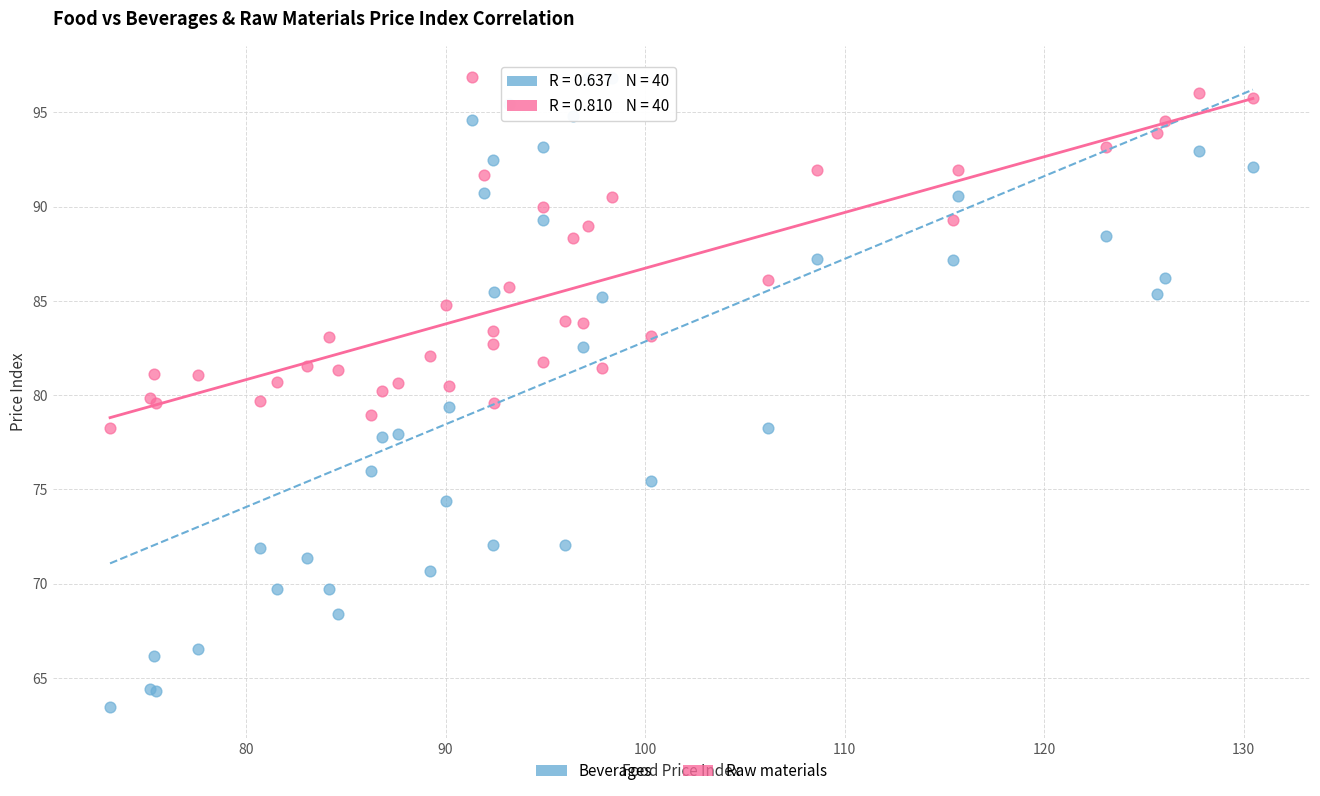

What is the X range (max minus min) for the scatter plot?

57.3